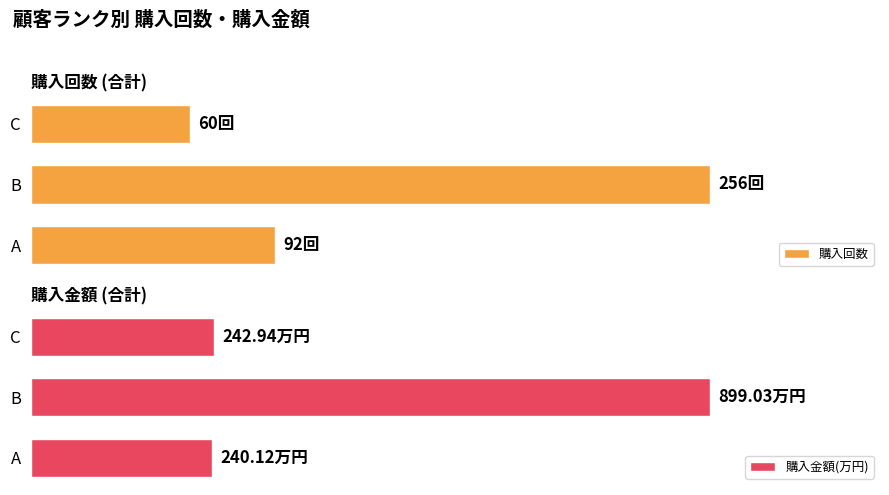

List the series in order of their peak value, highest first.

購入金額(万円), 購入回数